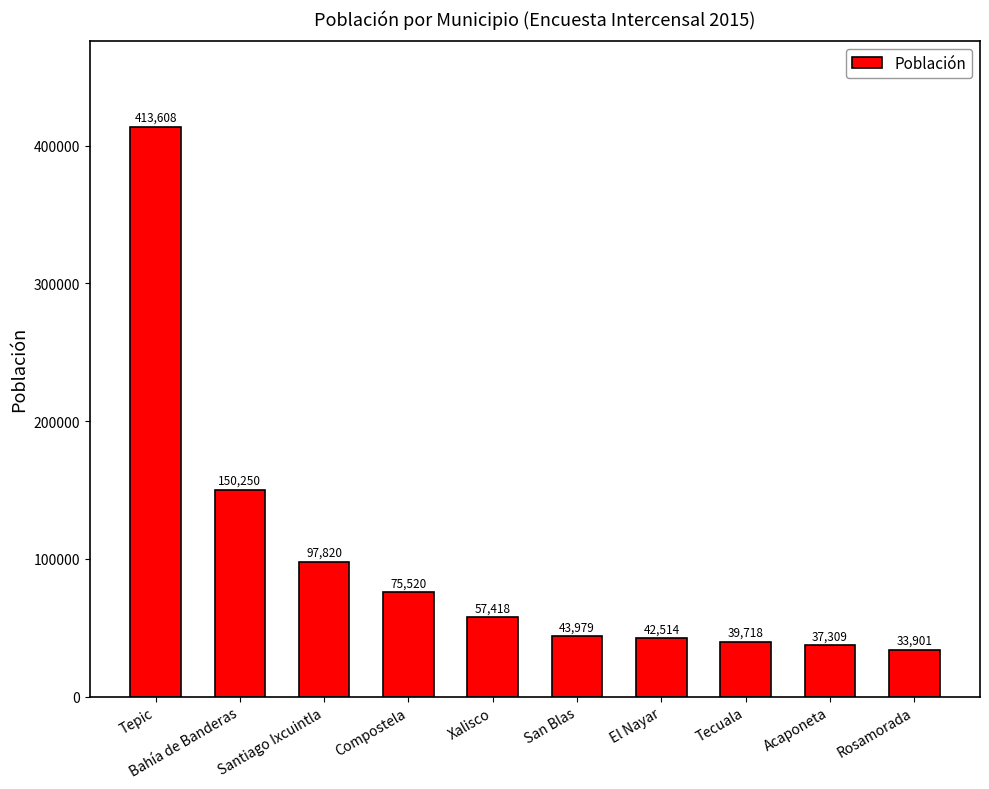

What position from the right is Bahía de Banderas?

9